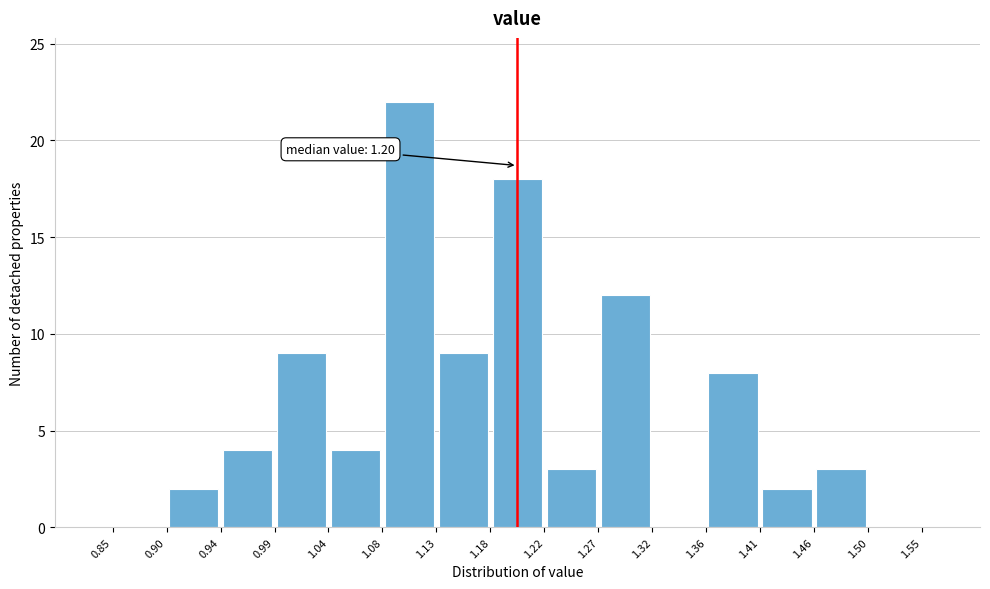

Over which range of the x-axis is the bar tallest?

1.08 to 1.13